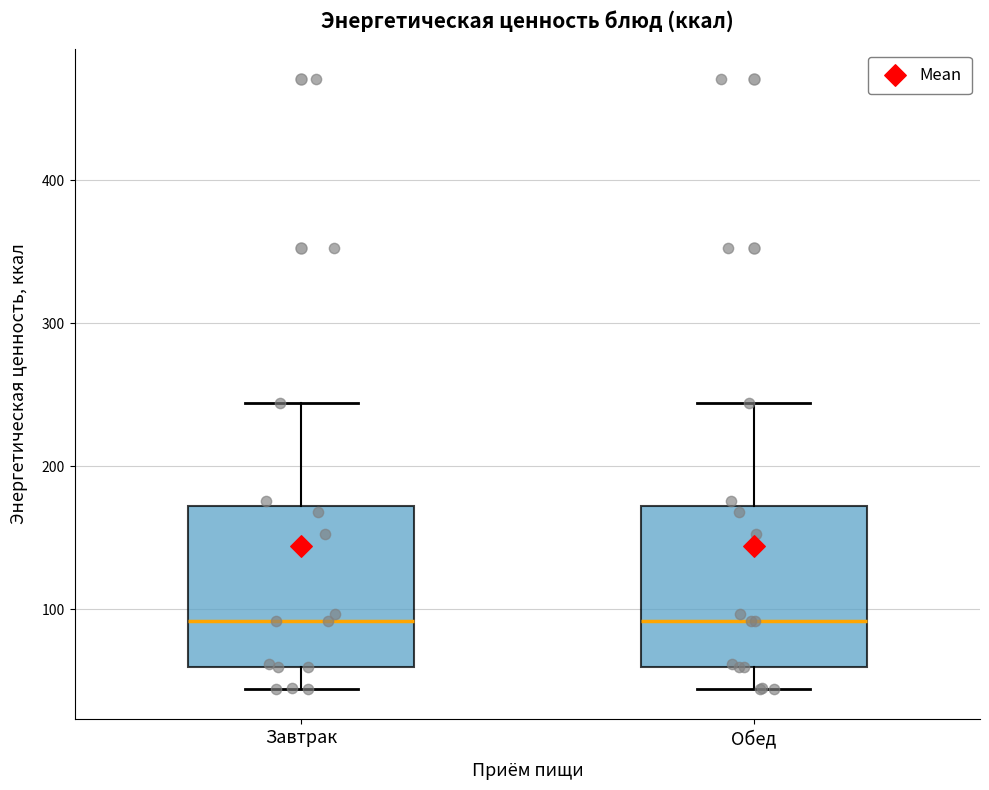

Reading left to right, read every box against the y-axis: the position of its median line, the range the box covers, and the ends of its whiskers. The values are not printed on the chart, so give them approximately, as read against the axis.

Завтрак: median 90, box 60 to 170, whiskers 40 to 240
Обед: median 90, box 60 to 170, whiskers 40 to 240